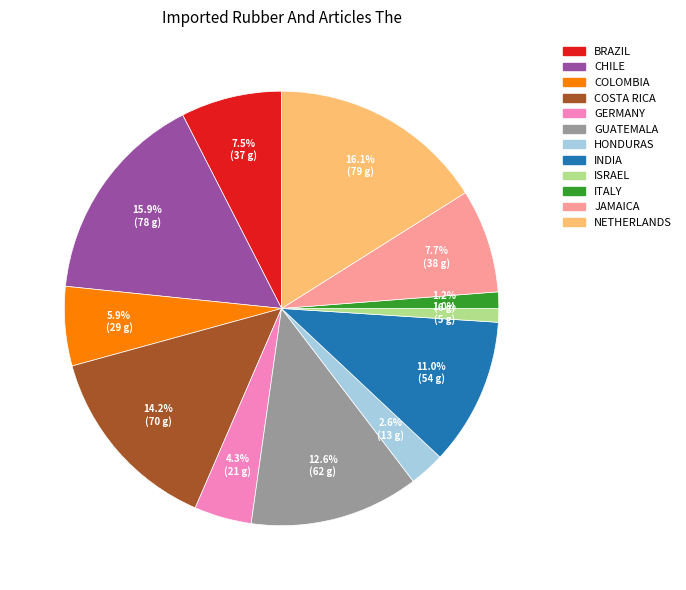

Does any single category account for the majority?

No